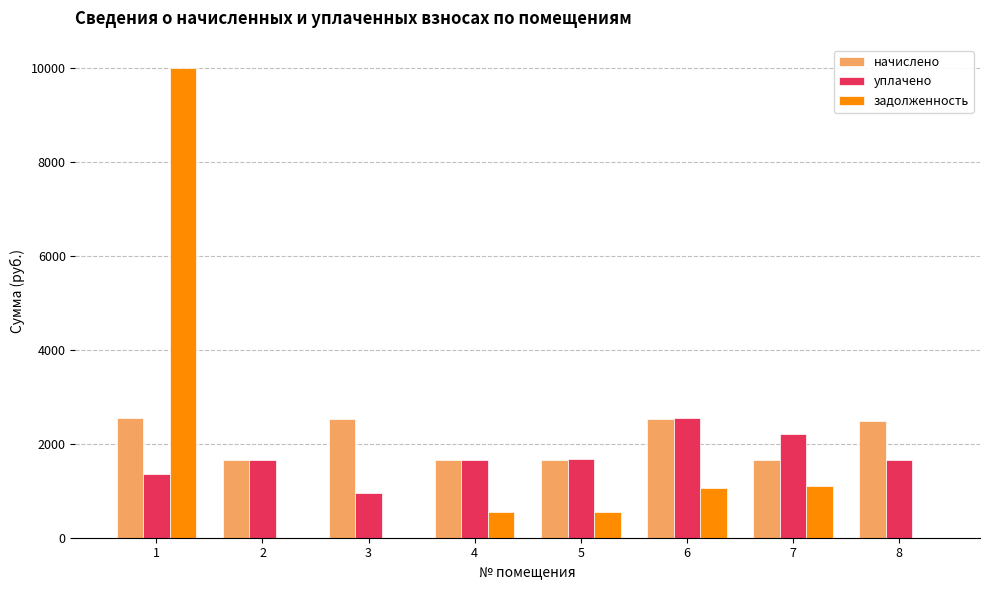

What is the sum of all задолженность values?

13253.5